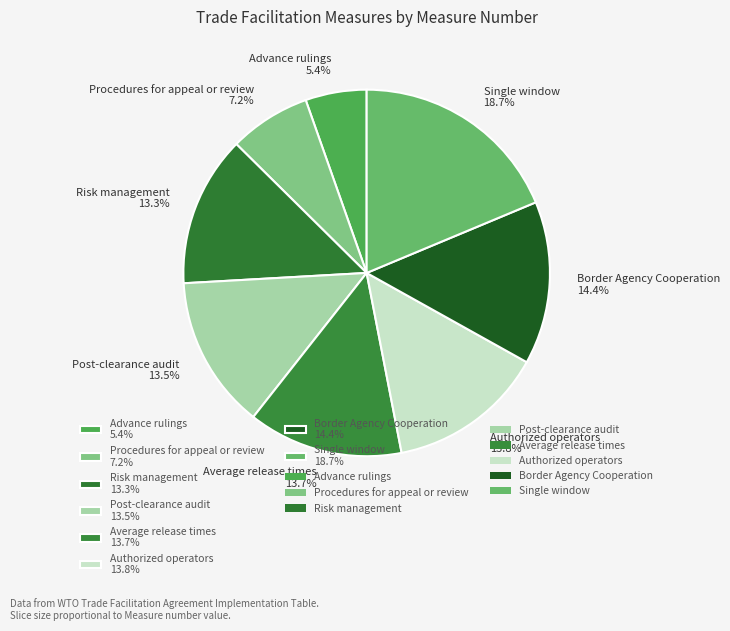

Between Border Agency Cooperation and Advance rulings, which is larger?

Border Agency Cooperation